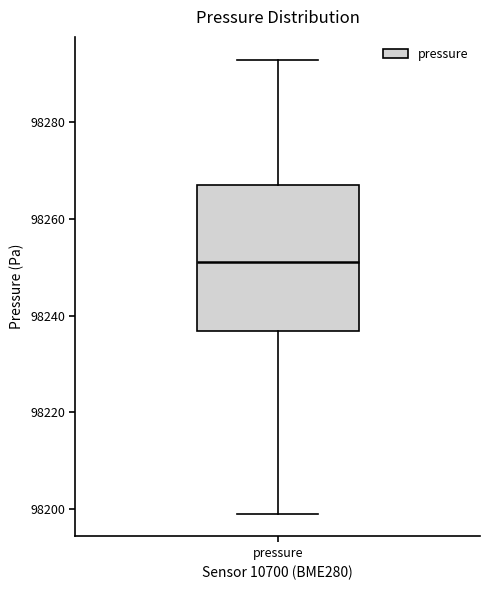

Where does the upper whisker of the box for pressure end on the y-axis? The values are not printed on the chart, so give them approximately, as read against the axis.

98294